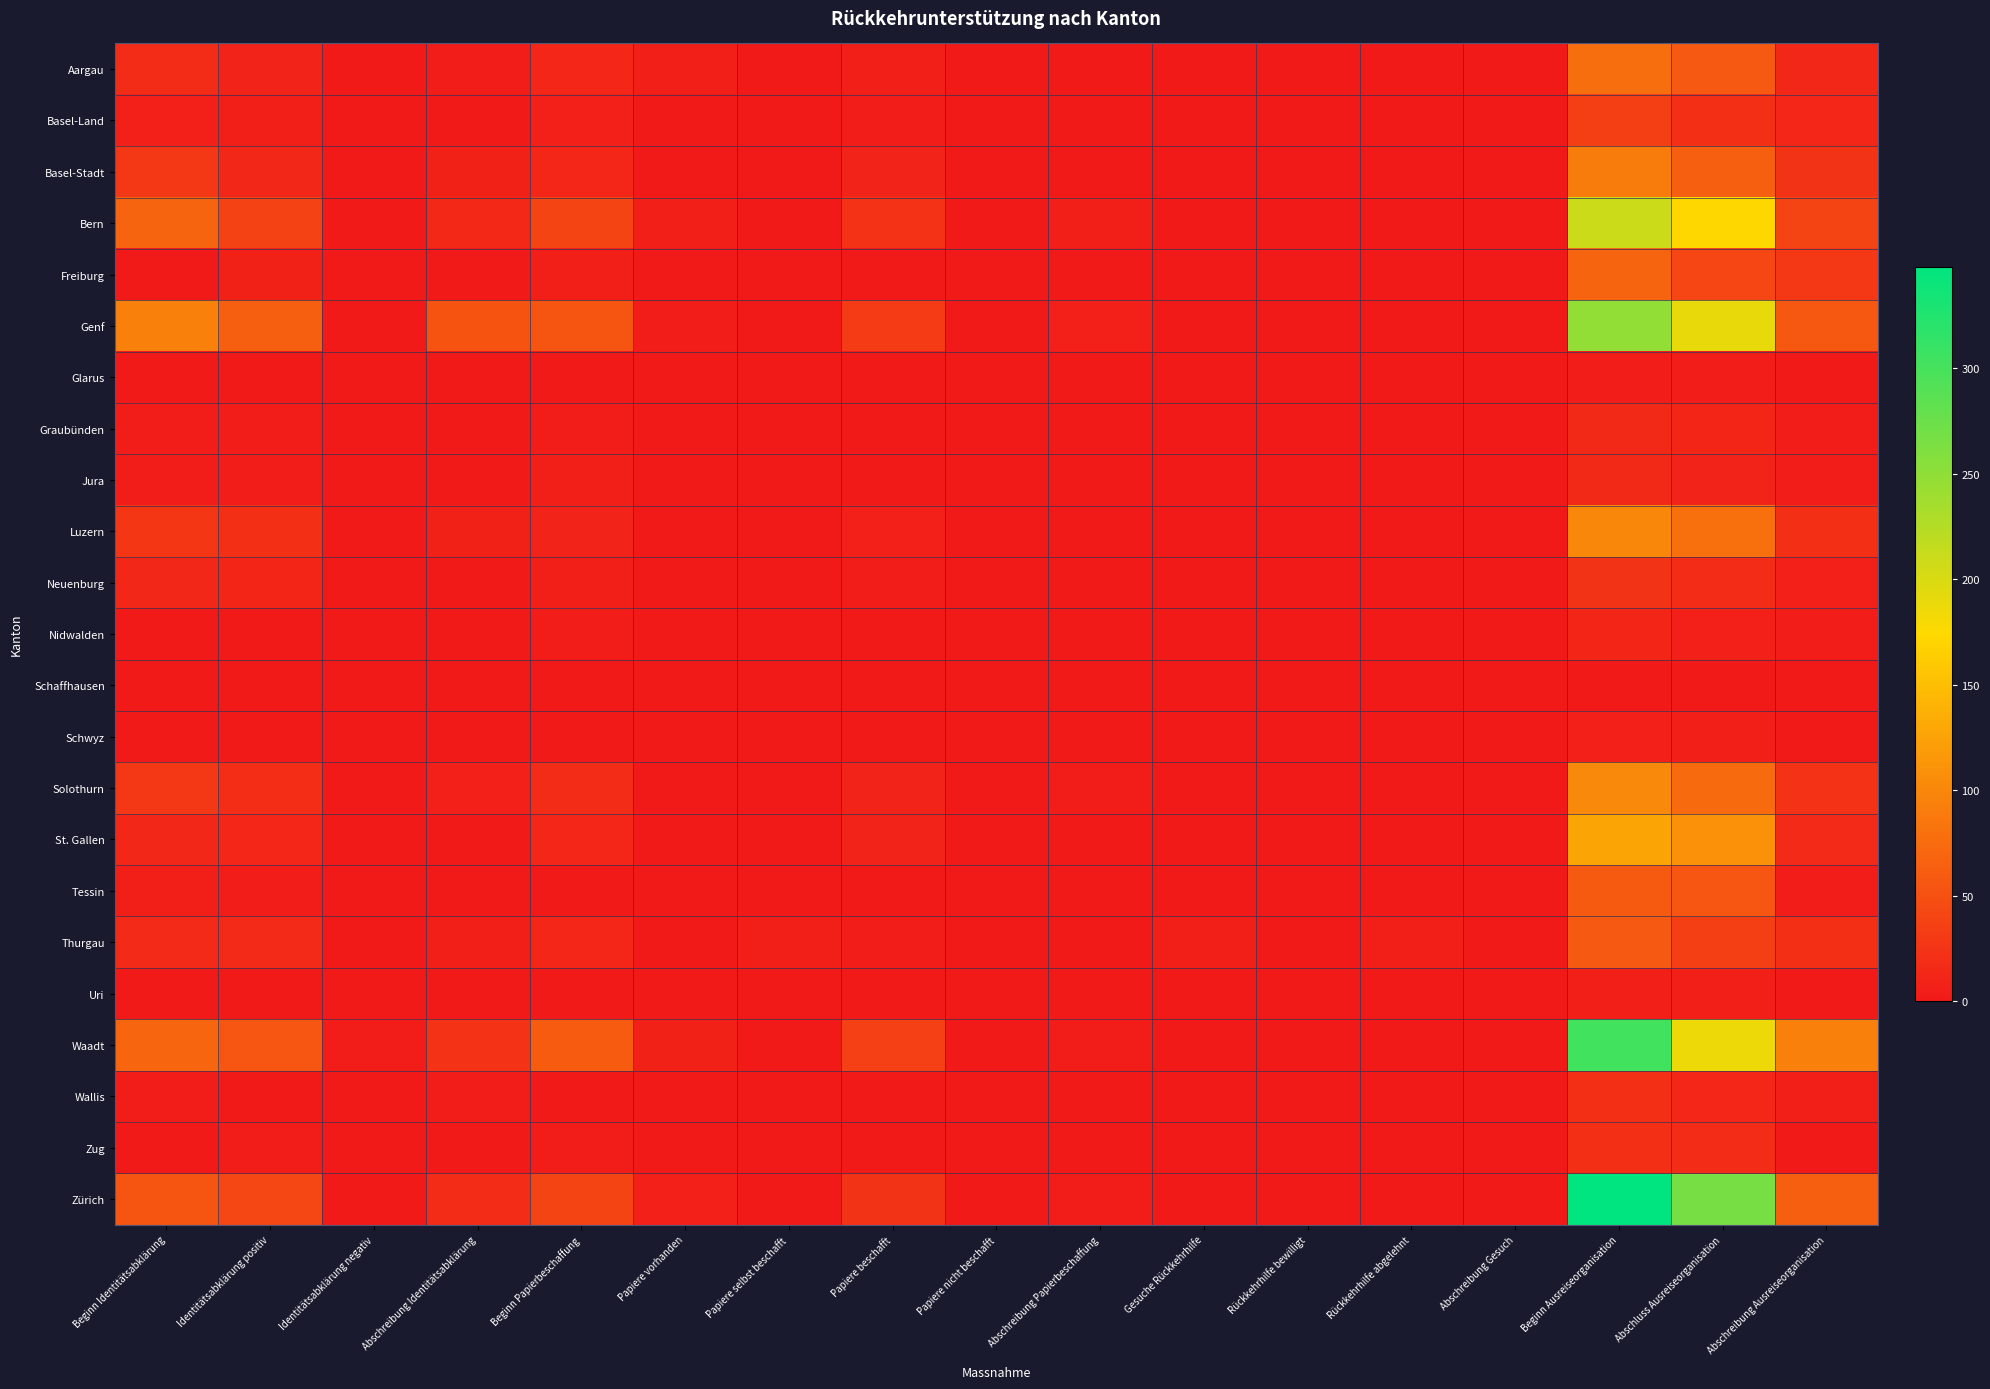

Reading left to right, list all the values displayed in this chart.

Aargau: Beginn Identitätsabklärung=17	Identitätsabklärung positiv=10	Identitätsabklärung negativ=0	Abschreibung Identitätsabklärung=4	Beginn Papierbeschaffung=12	Papiere vorhanden=6	Papiere selbst beschafft=0	Papiere beschafft=6	Papiere nicht beschafft=0	Abschreibung Papierbeschaffung=0	Gesuche Rückkehrhilfe=0	Rückkehrhilfe bewilligt=0	Rückkehrhilfe abgelehnt=0	Abschreibung Gesuch=0	Beginn Ausreiseorganisation=77	Abschluss Ausreiseorganisation=58	Abschreibung Ausreiseorganisation=13
Basel-Land: Beginn Identitätsabklärung=7	Identitätsabklärung positiv=5	Identitätsabklärung negativ=0	Abschreibung Identitätsabklärung=2	Beginn Papierbeschaffung=7	Papiere vorhanden=1	Papiere selbst beschafft=0	Papiere beschafft=4	Papiere nicht beschafft=1	Abschreibung Papierbeschaffung=0	Gesuche Rückkehrhilfe=0	Rückkehrhilfe bewilligt=0	Rückkehrhilfe abgelehnt=0	Abschreibung Gesuch=0	Beginn Ausreiseorganisation=34	Abschluss Ausreiseorganisation=21	Abschreibung Ausreiseorganisation=12
Basel-Stadt: Beginn Identitätsabklärung=29	Identitätsabklärung positiv=13	Identitätsabklärung negativ=0	Abschreibung Identitätsabklärung=8	Beginn Papierbeschaffung=12	Papiere vorhanden=2	Papiere selbst beschafft=0	Papiere beschafft=9	Papiere nicht beschafft=1	Abschreibung Papierbeschaffung=0	Gesuche Rückkehrhilfe=0	Rückkehrhilfe bewilligt=0	Rückkehrhilfe abgelehnt=0	Abschreibung Gesuch=0	Beginn Ausreiseorganisation=90	Abschluss Ausreiseorganisation=64	Abschreibung Ausreiseorganisation=24
Bern: Beginn Identitätsabklärung=68	Identitätsabklärung positiv=38	Identitätsabklärung negativ=0	Abschreibung Identitätsabklärung=14	Beginn Papierbeschaffung=39	Papiere vorhanden=6	Papiere selbst beschafft=0	Papiere beschafft=23	Papiere nicht beschafft=0	Abschreibung Papierbeschaffung=5	Gesuche Rückkehrhilfe=1	Rückkehrhilfe bewilligt=1	Rückkehrhilfe abgelehnt=0	Abschreibung Gesuch=0	Beginn Ausreiseorganisation=209	Abschluss Ausreiseorganisation=172	Abschreibung Ausreiseorganisation=39
Freiburg: Beginn Identitätsabklärung=2	Identitätsabklärung positiv=8	Identitätsabklärung negativ=0	Abschreibung Identitätsabklärung=1	Beginn Papierbeschaffung=5	Papiere vorhanden=1	Papiere selbst beschafft=0	Papiere beschafft=2	Papiere nicht beschafft=0	Abschreibung Papierbeschaffung=1	Gesuche Rückkehrhilfe=0	Rückkehrhilfe bewilligt=0	Rückkehrhilfe abgelehnt=0	Abschreibung Gesuch=0	Beginn Ausreiseorganisation=68	Abschluss Ausreiseorganisation=41	Abschreibung Ausreiseorganisation=28
Genf: Beginn Identitätsabklärung=95	Identitätsabklärung positiv=63	Identitätsabklärung negativ=0	Abschreibung Identitätsabklärung=53	Beginn Papierbeschaffung=54	Papiere vorhanden=4	Papiere selbst beschafft=2	Papiere beschafft=31	Papiere nicht beschafft=0	Abschreibung Papierbeschaffung=7	Gesuche Rückkehrhilfe=2	Rückkehrhilfe bewilligt=2	Rückkehrhilfe abgelehnt=0	Abschreibung Gesuch=0	Beginn Ausreiseorganisation=248	Abschluss Ausreiseorganisation=189	Abschreibung Ausreiseorganisation=57
Glarus: Beginn Identitätsabklärung=0	Identitätsabklärung positiv=1	Identitätsabklärung negativ=0	Abschreibung Identitätsabklärung=0	Beginn Papierbeschaffung=1	Papiere vorhanden=0	Papiere selbst beschafft=0	Papiere beschafft=1	Papiere nicht beschafft=0	Abschreibung Papierbeschaffung=0	Gesuche Rückkehrhilfe=0	Rückkehrhilfe bewilligt=0	Rückkehrhilfe abgelehnt=0	Abschreibung Gesuch=0	Beginn Ausreiseorganisation=4	Abschluss Ausreiseorganisation=3	Abschreibung Ausreiseorganisation=0
Graubünden: Beginn Identitätsabklärung=4	Identitätsabklärung positiv=4	Identitätsabklärung negativ=0	Abschreibung Identitätsabklärung=0	Beginn Papierbeschaffung=4	Papiere vorhanden=1	Papiere selbst beschafft=0	Papiere beschafft=2	Papiere nicht beschafft=1	Abschreibung Papierbeschaffung=0	Gesuche Rückkehrhilfe=0	Rückkehrhilfe bewilligt=0	Rückkehrhilfe abgelehnt=0	Abschreibung Gesuch=0	Beginn Ausreiseorganisation=15	Abschluss Ausreiseorganisation=11	Abschreibung Ausreiseorganisation=3
Jura: Beginn Identitätsabklärung=4	Identitätsabklärung positiv=3	Identitätsabklärung negativ=0	Abschreibung Identitätsabklärung=0	Beginn Papierbeschaffung=5	Papiere vorhanden=2	Papiere selbst beschafft=0	Papiere beschafft=1	Papiere nicht beschafft=0	Abschreibung Papierbeschaffung=1	Gesuche Rückkehrhilfe=0	Rückkehrhilfe bewilligt=0	Rückkehrhilfe abgelehnt=0	Abschreibung Gesuch=0	Beginn Ausreiseorganisation=15	Abschluss Ausreiseorganisation=10	Abschreibung Ausreiseorganisation=4
Luzern: Beginn Identitätsabklärung=27	Identitätsabklärung positiv=20	Identitätsabklärung negativ=0	Abschreibung Identitätsabklärung=8	Beginn Papierbeschaffung=10	Papiere vorhanden=1	Papiere selbst beschafft=1	Papiere beschafft=7	Papiere nicht beschafft=0	Abschreibung Papierbeschaffung=0	Gesuche Rückkehrhilfe=0	Rückkehrhilfe bewilligt=0	Rückkehrhilfe abgelehnt=0	Abschreibung Gesuch=0	Beginn Ausreiseorganisation=100	Abschluss Ausreiseorganisation=79	Abschreibung Ausreiseorganisation=21
Neuenburg: Beginn Identitätsabklärung=13	Identitätsabklärung positiv=11	Identitätsabklärung negativ=0	Abschreibung Identitätsabklärung=2	Beginn Papierbeschaffung=6	Papiere vorhanden=0	Papiere selbst beschafft=0	Papiere beschafft=4	Papiere nicht beschafft=0	Abschreibung Papierbeschaffung=2	Gesuche Rückkehrhilfe=0	Rückkehrhilfe bewilligt=0	Rückkehrhilfe abgelehnt=0	Abschreibung Gesuch=0	Beginn Ausreiseorganisation=24	Abschluss Ausreiseorganisation=17	Abschreibung Ausreiseorganisation=7
Nidwalden: Beginn Identitätsabklärung=1	Identitätsabklärung positiv=0	Identitätsabklärung negativ=0	Abschreibung Identitätsabklärung=0	Beginn Papierbeschaffung=3	Papiere vorhanden=1	Papiere selbst beschafft=0	Papiere beschafft=0	Papiere nicht beschafft=0	Abschreibung Papierbeschaffung=0	Gesuche Rückkehrhilfe=1	Rückkehrhilfe bewilligt=0	Rückkehrhilfe abgelehnt=1	Abschreibung Gesuch=0	Beginn Ausreiseorganisation=11	Abschluss Ausreiseorganisation=7	Abschreibung Ausreiseorganisation=4
Schaffhausen: Beginn Identitätsabklärung=1	Identitätsabklärung positiv=0	Identitätsabklärung negativ=0	Abschreibung Identitätsabklärung=1	Beginn Papierbeschaffung=2	Papiere vorhanden=1	Papiere selbst beschafft=0	Papiere beschafft=1	Papiere nicht beschafft=0	Abschreibung Papierbeschaffung=0	Gesuche Rückkehrhilfe=0	Rückkehrhilfe bewilligt=0	Rückkehrhilfe abgelehnt=0	Abschreibung Gesuch=0	Beginn Ausreiseorganisation=2	Abschluss Ausreiseorganisation=2	Abschreibung Ausreiseorganisation=0
Schwyz: Beginn Identitätsabklärung=0	Identitätsabklärung positiv=0	Identitätsabklärung negativ=0	Abschreibung Identitätsabklärung=0	Beginn Papierbeschaffung=0	Papiere vorhanden=0	Papiere selbst beschafft=0	Papiere beschafft=0	Papiere nicht beschafft=0	Abschreibung Papierbeschaffung=0	Gesuche Rückkehrhilfe=0	Rückkehrhilfe bewilligt=0	Rückkehrhilfe abgelehnt=0	Abschreibung Gesuch=0	Beginn Ausreiseorganisation=7	Abschluss Ausreiseorganisation=6	Abschreibung Ausreiseorganisation=1
Solothurn: Beginn Identitätsabklärung=28	Identitätsabklärung positiv=19	Identitätsabklärung negativ=1	Abschreibung Identitätsabklärung=7	Beginn Papierbeschaffung=17	Papiere vorhanden=2	Papiere selbst beschafft=2	Papiere beschafft=9	Papiere nicht beschafft=0	Abschreibung Papierbeschaffung=3	Gesuche Rückkehrhilfe=0	Rückkehrhilfe bewilligt=0	Rückkehrhilfe abgelehnt=0	Abschreibung Gesuch=0	Beginn Ausreiseorganisation=102	Abschluss Ausreiseorganisation=74	Abschreibung Ausreiseorganisation=23
St. Gallen: Beginn Identitätsabklärung=13	Identitätsabklärung positiv=12	Identitätsabklärung negativ=0	Abschreibung Identitätsabklärung=1	Beginn Papierbeschaffung=12	Papiere vorhanden=1	Papiere selbst beschafft=0	Papiere beschafft=9	Papiere nicht beschafft=0	Abschreibung Papierbeschaffung=0	Gesuche Rückkehrhilfe=0	Rückkehrhilfe bewilligt=0	Rückkehrhilfe abgelehnt=0	Abschreibung Gesuch=0	Beginn Ausreiseorganisation=127	Abschluss Ausreiseorganisation=109	Abschreibung Ausreiseorganisation=16
Tessin: Beginn Identitätsabklärung=5	Identitätsabklärung positiv=4	Identitätsabklärung negativ=1	Abschreibung Identitätsabklärung=2	Beginn Papierbeschaffung=2	Papiere vorhanden=1	Papiere selbst beschafft=0	Papiere beschafft=2	Papiere nicht beschafft=0	Abschreibung Papierbeschaffung=0	Gesuche Rückkehrhilfe=1	Rückkehrhilfe bewilligt=1	Rückkehrhilfe abgelehnt=0	Abschreibung Gesuch=0	Beginn Ausreiseorganisation=59	Abschluss Ausreiseorganisation=56	Abschreibung Ausreiseorganisation=3
Thurgau: Beginn Identitätsabklärung=16	Identitätsabklärung positiv=16	Identitätsabklärung negativ=0	Abschreibung Identitätsabklärung=6	Beginn Papierbeschaffung=12	Papiere vorhanden=1	Papiere selbst beschafft=6	Papiere beschafft=3	Papiere nicht beschafft=0	Abschreibung Papierbeschaffung=0	Gesuche Rückkehrhilfe=6	Rückkehrhilfe bewilligt=0	Rückkehrhilfe abgelehnt=6	Abschreibung Gesuch=0	Beginn Ausreiseorganisation=58	Abschluss Ausreiseorganisation=34	Abschreibung Ausreiseorganisation=21
Uri: Beginn Identitätsabklärung=1	Identitätsabklärung positiv=1	Identitätsabklärung negativ=0	Abschreibung Identitätsabklärung=1	Beginn Papierbeschaffung=0	Papiere vorhanden=0	Papiere selbst beschafft=0	Papiere beschafft=0	Papiere nicht beschafft=0	Abschreibung Papierbeschaffung=0	Gesuche Rückkehrhilfe=0	Rückkehrhilfe bewilligt=0	Rückkehrhilfe abgelehnt=0	Abschreibung Gesuch=0	Beginn Ausreiseorganisation=5	Abschluss Ausreiseorganisation=5	Abschreibung Ausreiseorganisation=0
Waadt: Beginn Identitätsabklärung=69	Identitätsabklärung positiv=56	Identitätsabklärung negativ=4	Abschreibung Identitätsabklärung=23	Beginn Papierbeschaffung=60	Papiere vorhanden=8	Papiere selbst beschafft=1	Papiere beschafft=36	Papiere nicht beschafft=1	Abschreibung Papierbeschaffung=3	Gesuche Rückkehrhilfe=0	Rückkehrhilfe bewilligt=0	Rückkehrhilfe abgelehnt=0	Abschreibung Gesuch=0	Beginn Ausreiseorganisation=303	Abschluss Ausreiseorganisation=185	Abschreibung Ausreiseorganisation=95
Wallis: Beginn Identitätsabklärung=3	Identitätsabklärung positiv=1	Identitätsabklärung negativ=0	Abschreibung Identitätsabklärung=3	Beginn Papierbeschaffung=2	Papiere vorhanden=0	Papiere selbst beschafft=0	Papiere beschafft=2	Papiere nicht beschafft=0	Abschreibung Papierbeschaffung=0	Gesuche Rückkehrhilfe=0	Rückkehrhilfe bewilligt=0	Rückkehrhilfe abgelehnt=0	Abschreibung Gesuch=0	Beginn Ausreiseorganisation=20	Abschluss Ausreiseorganisation=12	Abschreibung Ausreiseorganisation=6
Zug: Beginn Identitätsabklärung=2	Identitätsabklärung positiv=4	Identitätsabklärung negativ=0	Abschreibung Identitätsabklärung=0	Beginn Papierbeschaffung=4	Papiere vorhanden=0	Papiere selbst beschafft=0	Papiere beschafft=2	Papiere nicht beschafft=0	Abschreibung Papierbeschaffung=0	Gesuche Rückkehrhilfe=0	Rückkehrhilfe bewilligt=0	Rückkehrhilfe abgelehnt=0	Abschreibung Gesuch=0	Beginn Ausreiseorganisation=21	Abschluss Ausreiseorganisation=17	Abschreibung Ausreiseorganisation=1
Zürich: Beginn Identitätsabklärung=55	Identitätsabklärung positiv=42	Identitätsabklärung negativ=1	Abschreibung Identitätsabklärung=17	Beginn Papierbeschaffung=40	Papiere vorhanden=7	Papiere selbst beschafft=0	Papiere beschafft=24	Papiere nicht beschafft=0	Abschreibung Papierbeschaffung=4	Gesuche Rückkehrhilfe=2	Rückkehrhilfe bewilligt=2	Rückkehrhilfe abgelehnt=0	Abschreibung Gesuch=1	Beginn Ausreiseorganisation=348	Abschluss Ausreiseorganisation=266	Abschreibung Ausreiseorganisation=64